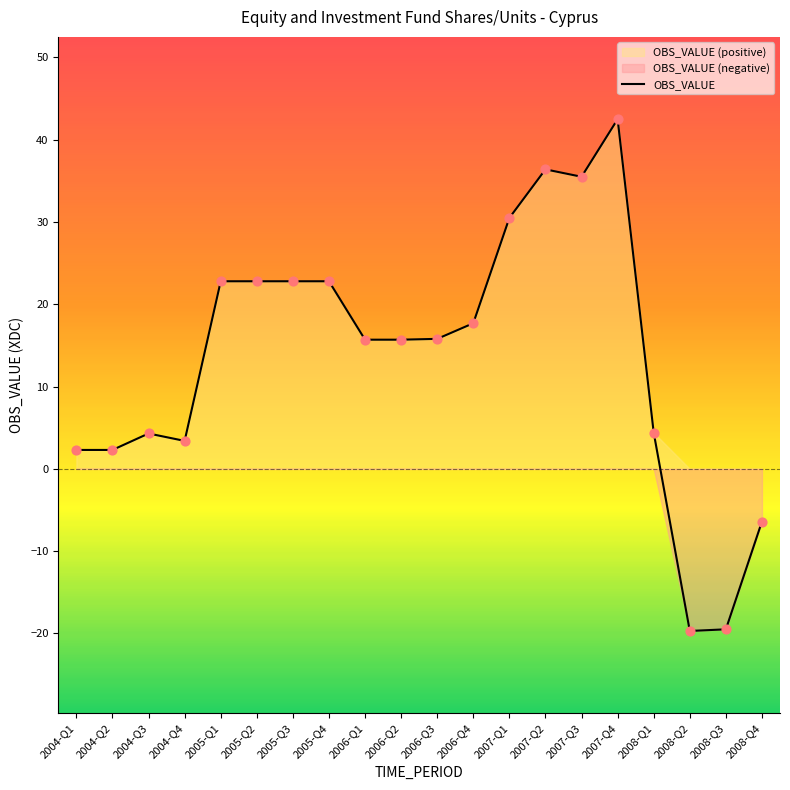

What is the ratio of the value at 2007-Q1 to the value at 2006-Q3?

1.9